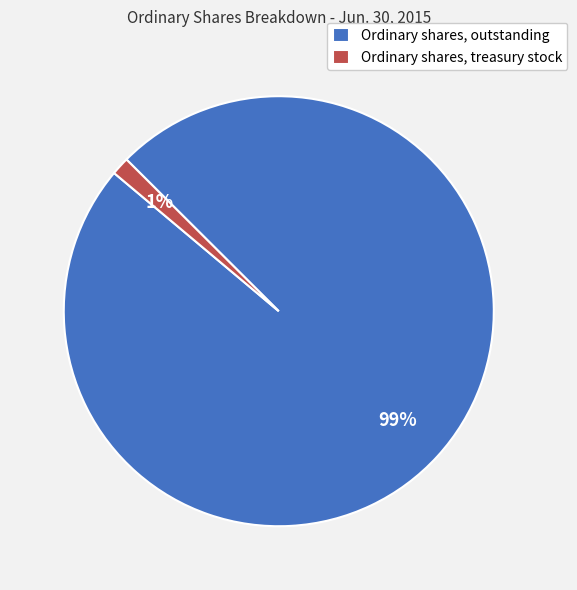

Count the number of slices in the pie.

2